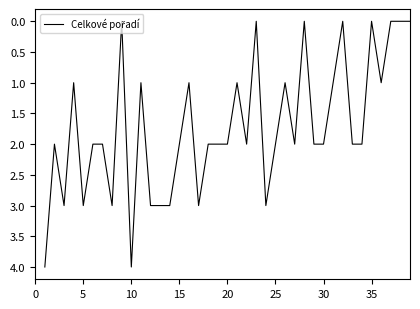

What is the difference between the maximum and minimum values?

4